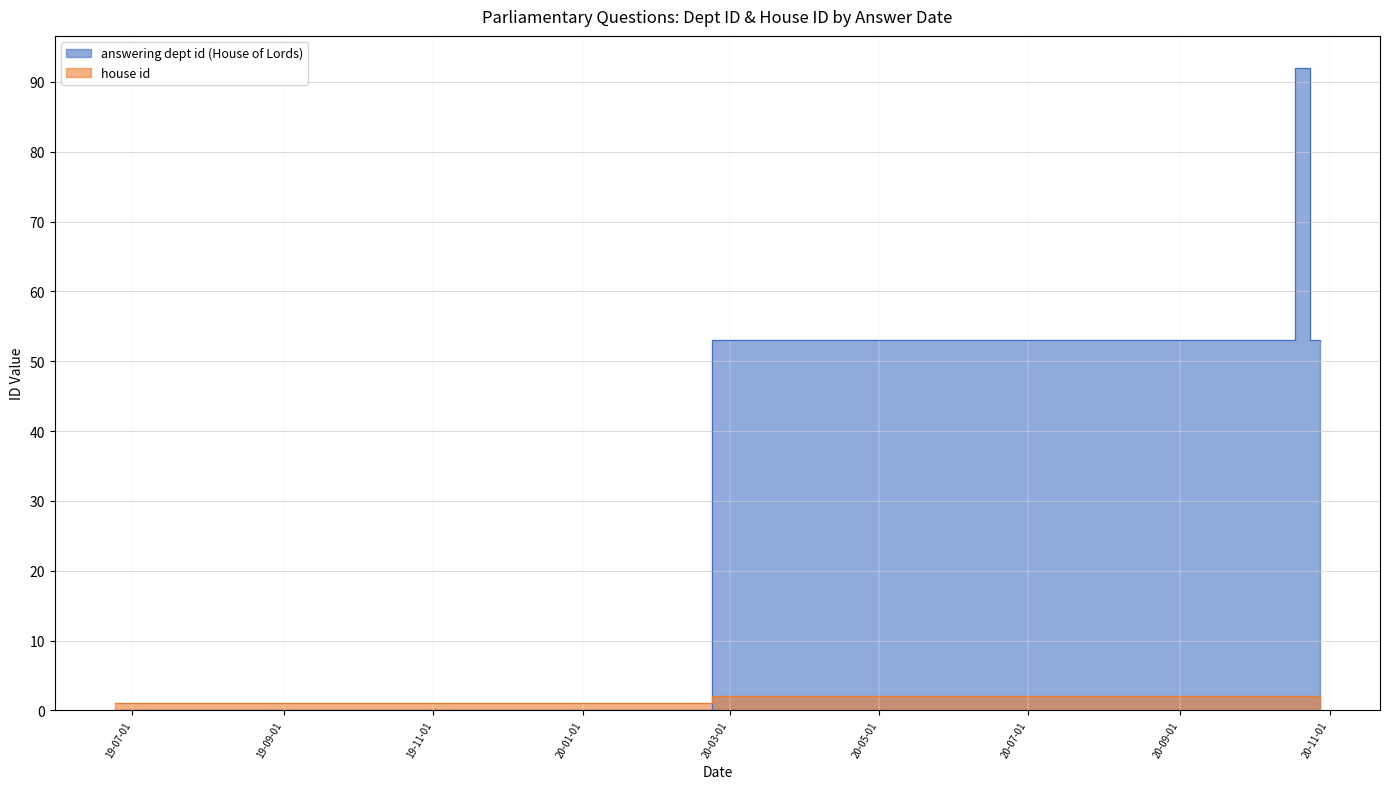

What is the value of the 5th point from the left?

2